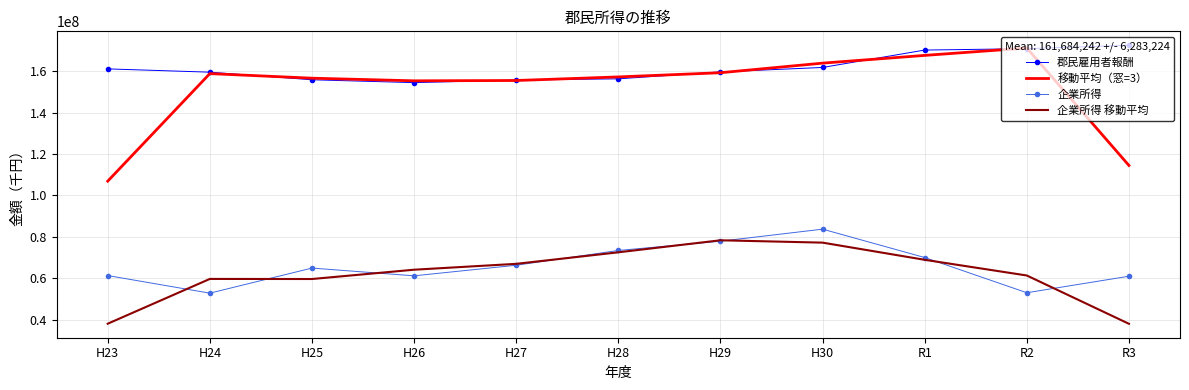

What is the greatest value displayed?

172569518.0